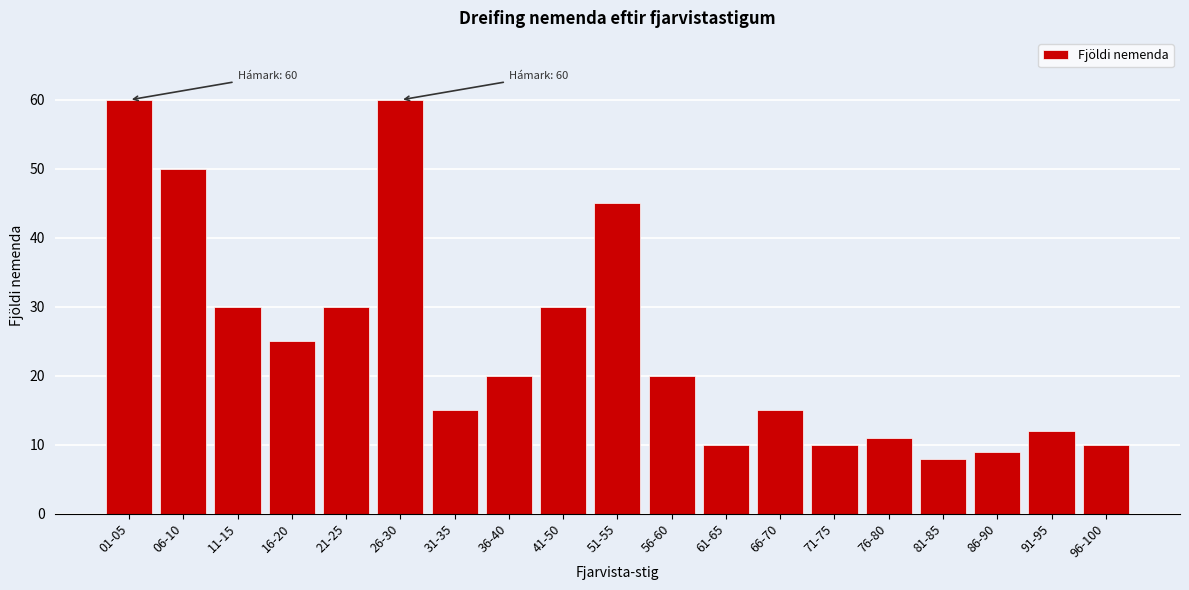

Reading left to right, what are all the values shown in this chart?

60	50	30	25	30	60	15	20	30	45	20	10	15	10	11	8	9	12	10